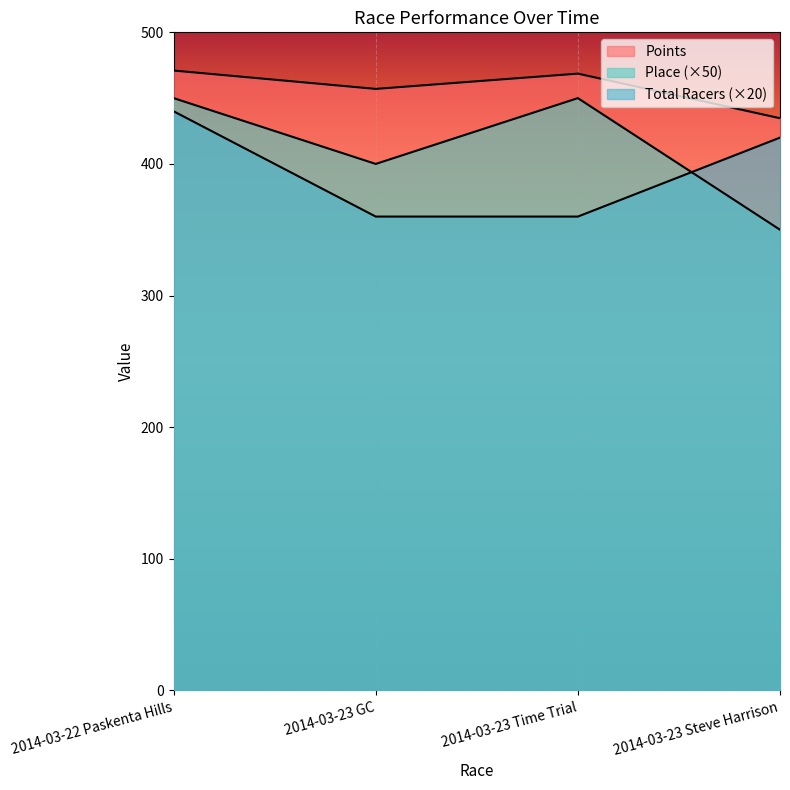

What is the value of the Place point at the 1st from the left?

450.0